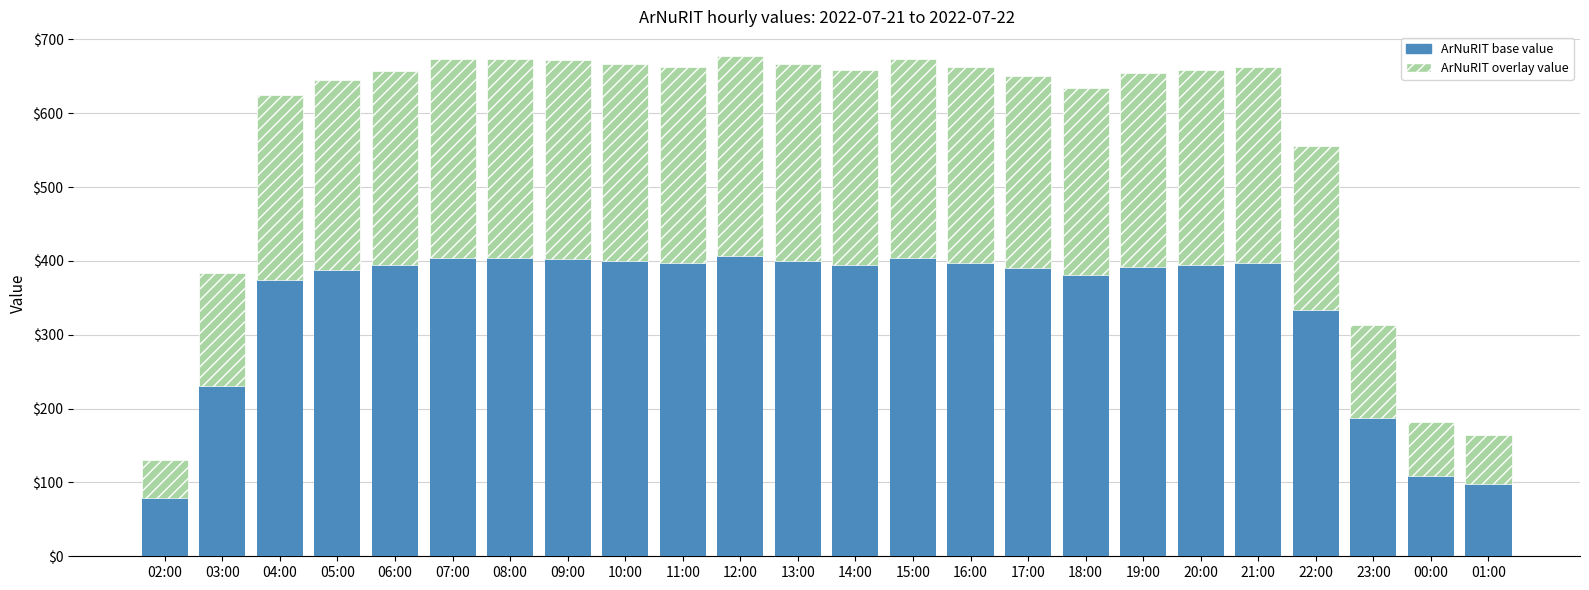

What is the total value across all series at 11:00?

663.0